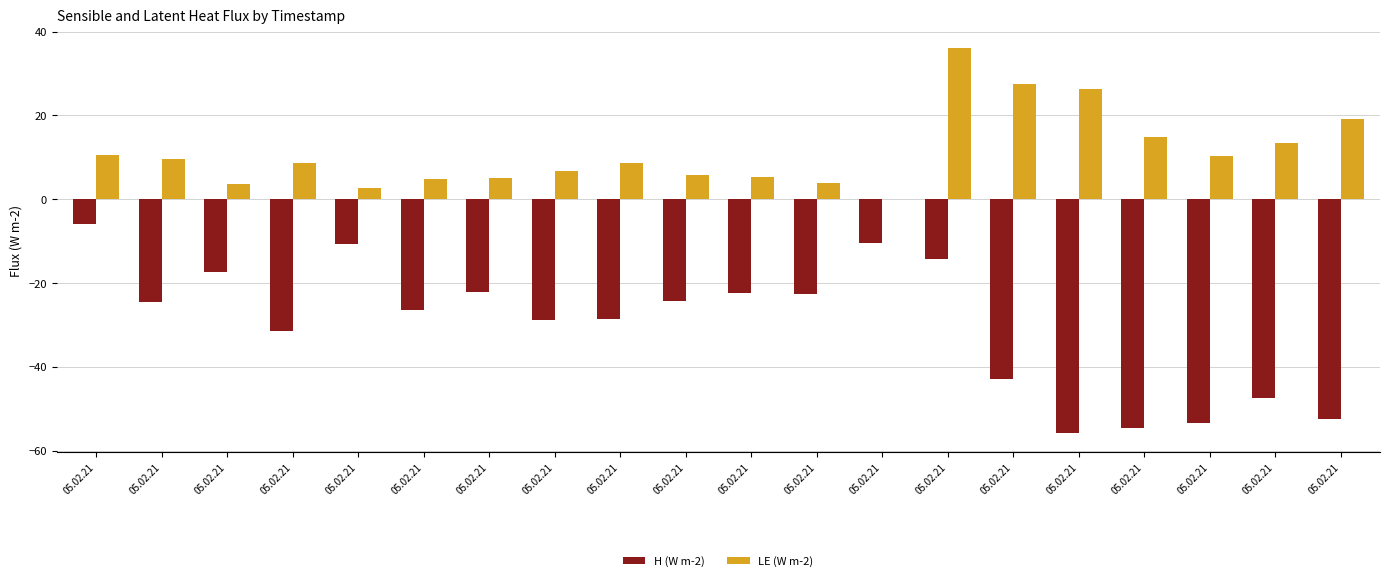

What is the highest value of the LE (W m-2) series?

36.1